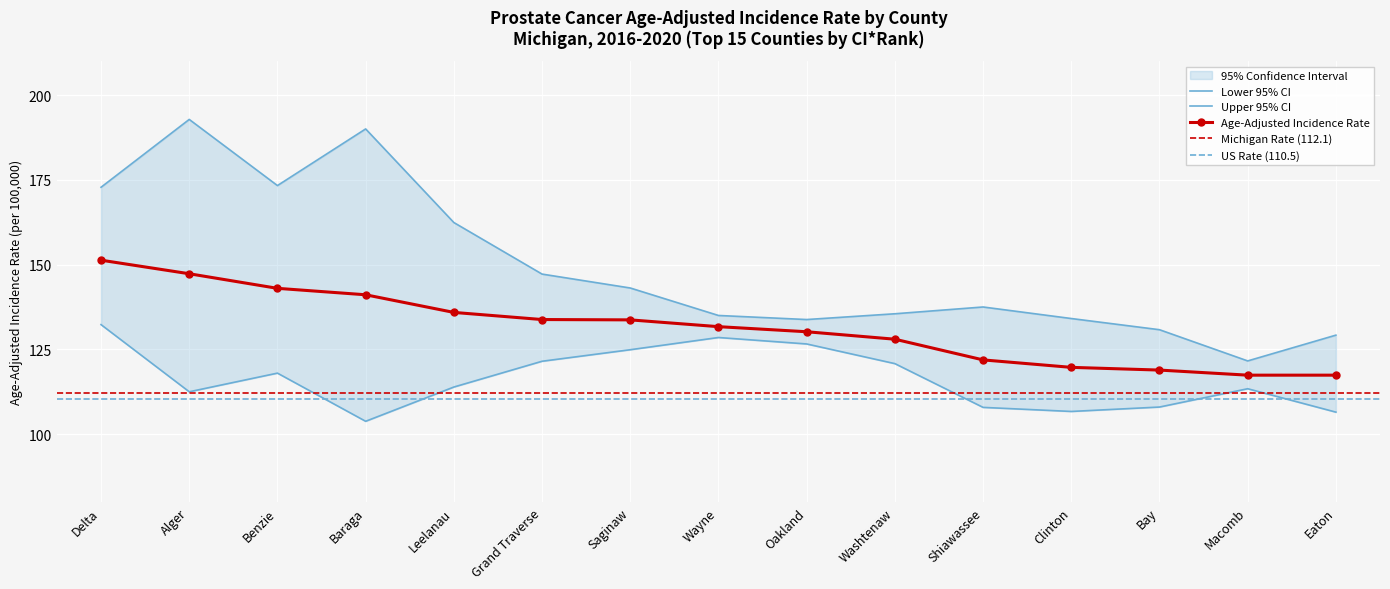

What is the lowest value of the Age-Adjusted Incidence Rate series?

117.4